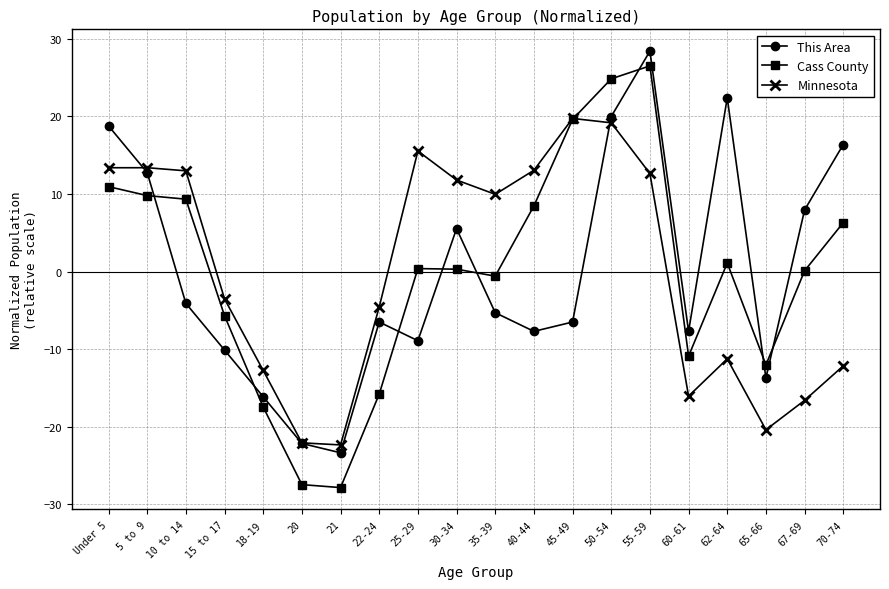

Is it true that Cass County equals 6.3 at 70-74?

True